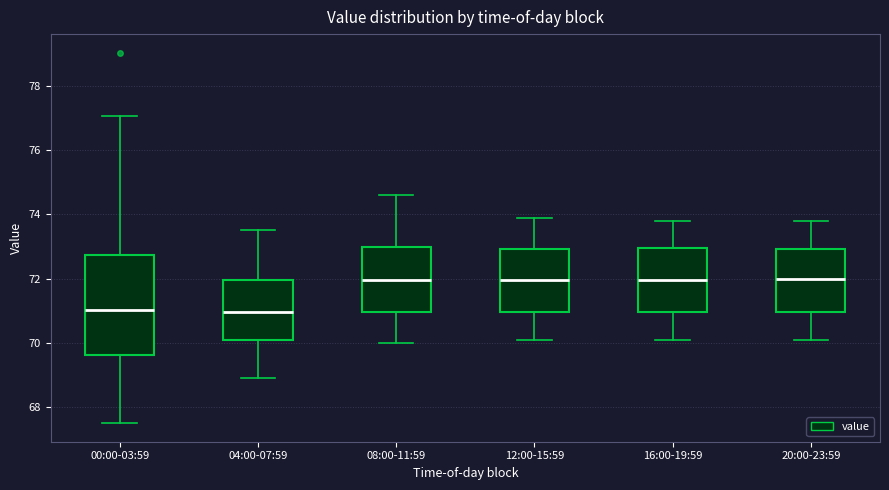

Where is the lower edge of the box for 08:00-11:59 on the y-axis? The values are not printed on the chart, so give them approximately, as read against the axis.

71.0